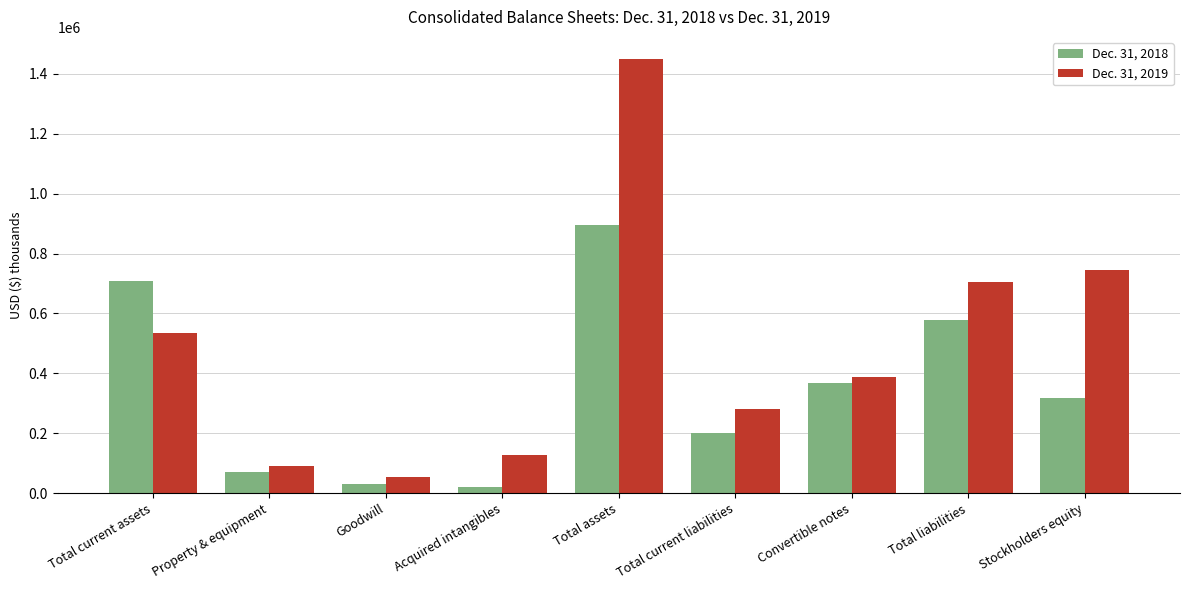

List the series in order of their peak value, lowest first.

Dec. 31, 2018, Dec. 31, 2019